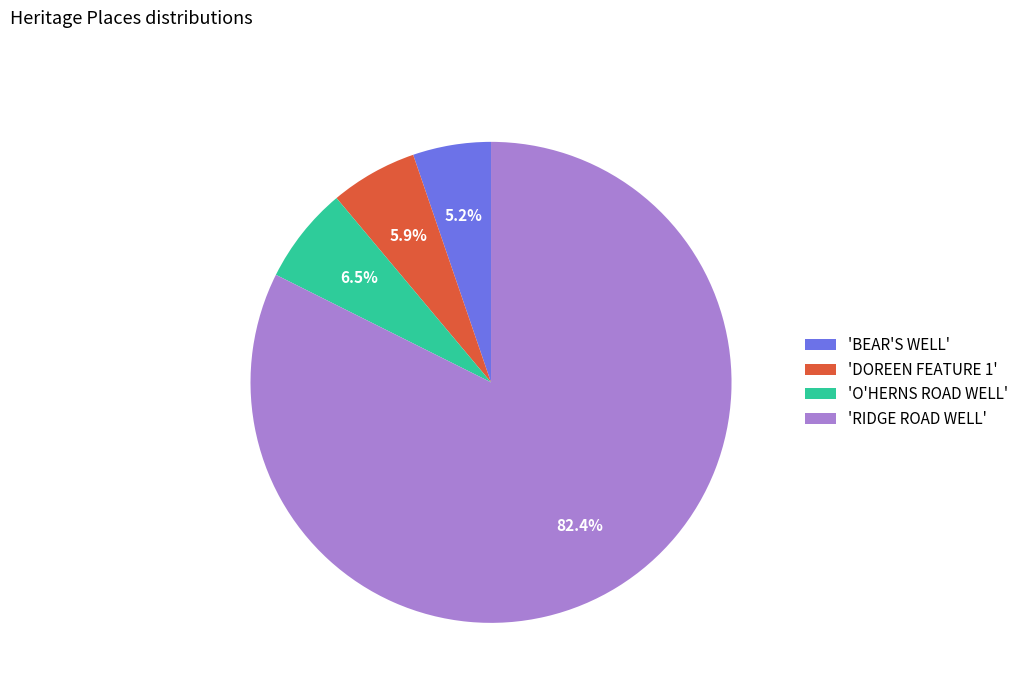

What is the ratio of the value at 'DOREEN FEATURE 1' to the value at 'BEAR'S WELL'?

1.1